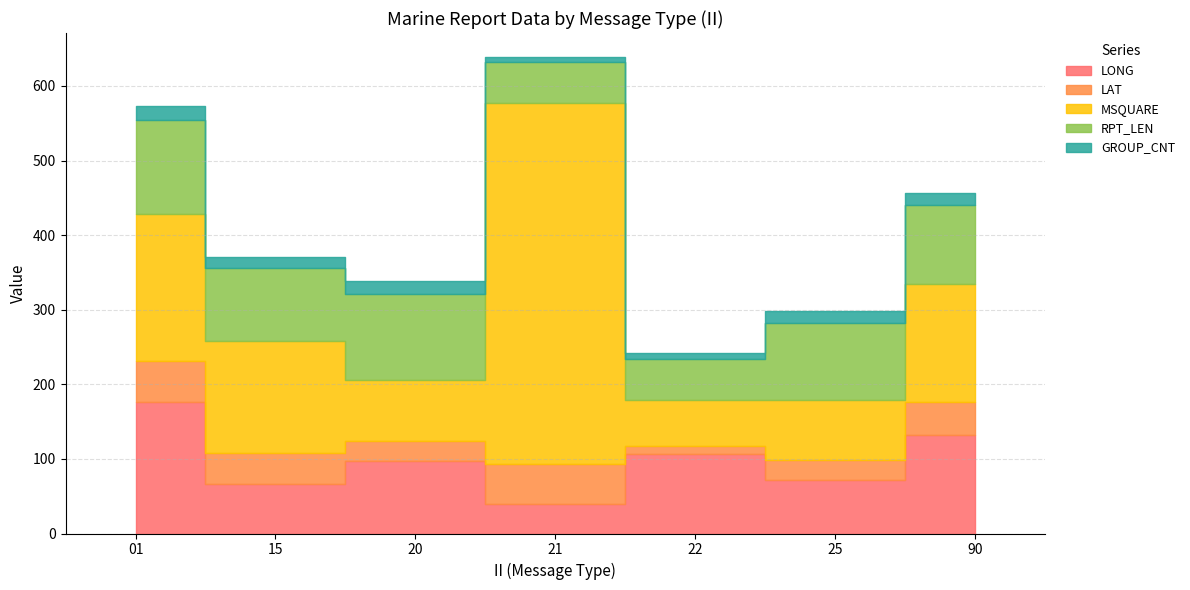

True or false: LAT and GROUP_CNT intersect in this chart.

False